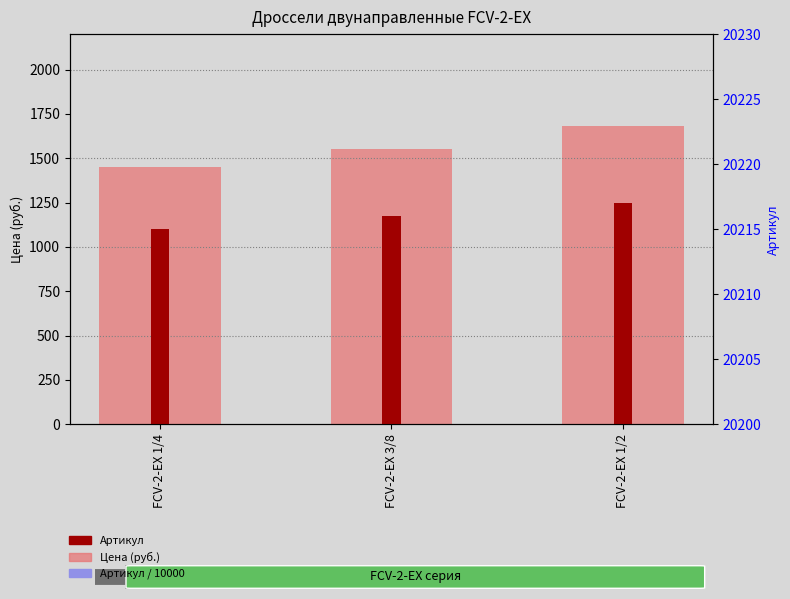

What is the value of the Цена (руб.) bar at the 3rd from the left?

1680.0